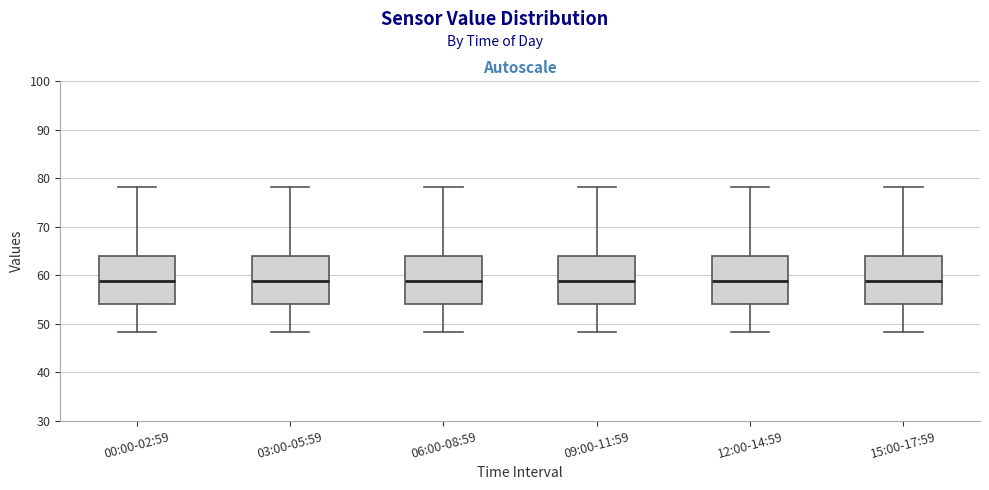

Reading left to right, transcribe this box plot: for each box, give where its median line is, the range the box spans, and where its two whiskers end, as read against the y-axis. The values are not printed on the chart, so give them approximately, as read against the axis.

00:00-02:59: median 59, box 54 to 64, whiskers 48 to 78
03:00-05:59: median 59, box 54 to 64, whiskers 48 to 78
06:00-08:59: median 59, box 54 to 64, whiskers 48 to 78
09:00-11:59: median 59, box 54 to 64, whiskers 48 to 78
12:00-14:59: median 59, box 54 to 64, whiskers 48 to 78
15:00-17:59: median 59, box 54 to 64, whiskers 48 to 78